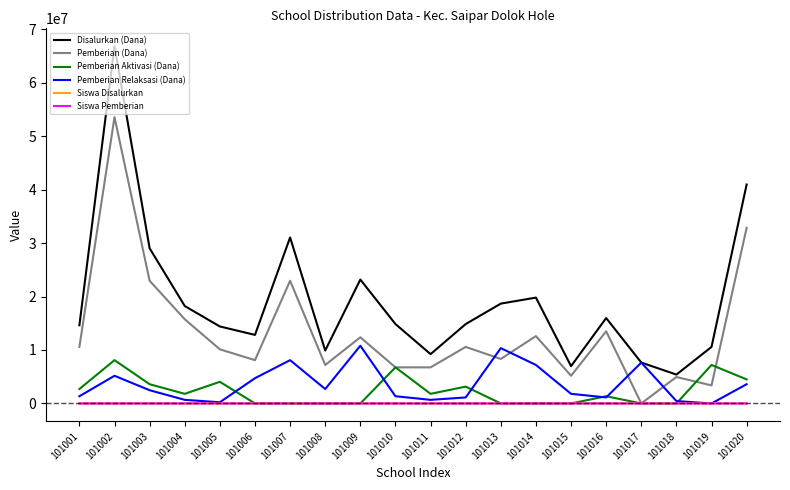

At which category is the sum across all series the highest?

101002